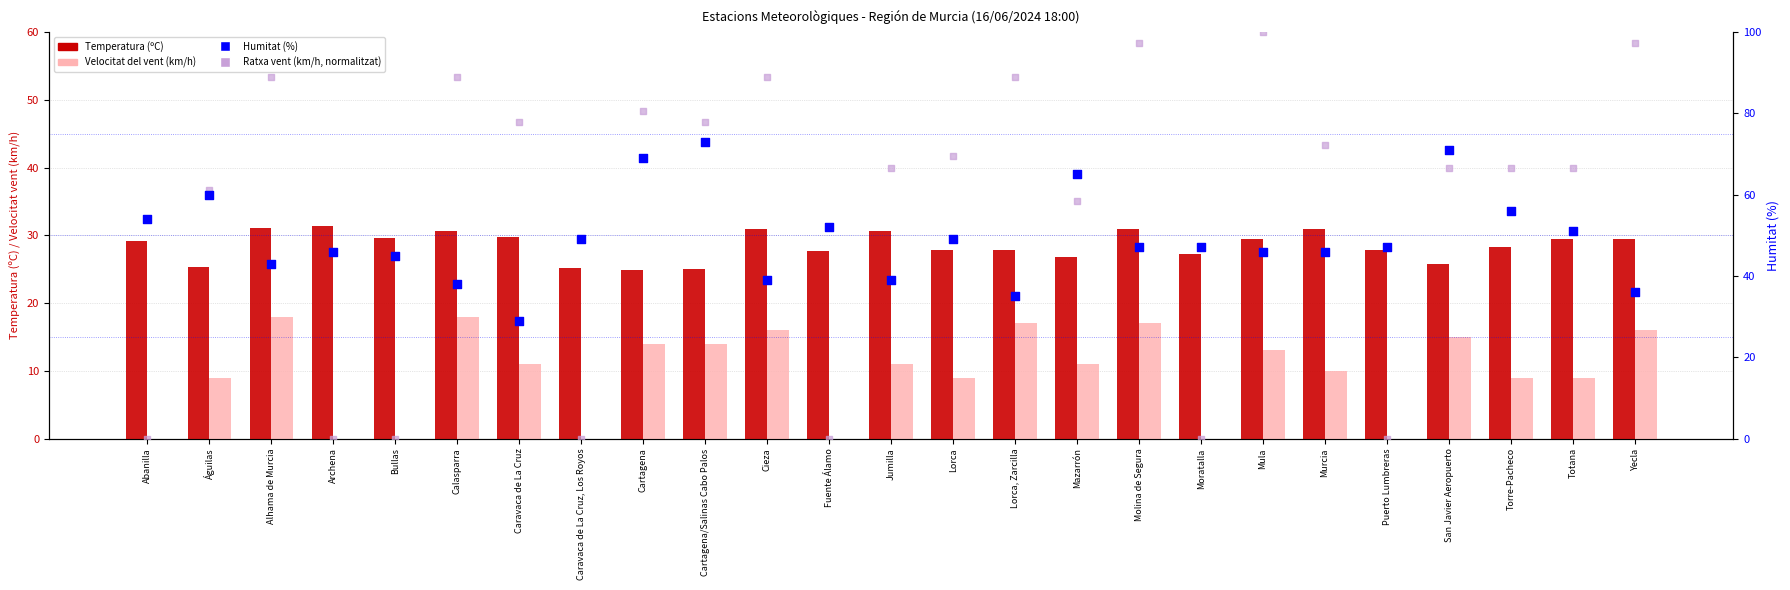

Which series has the largest total across all categories?

Ratxa (% normalitzat)